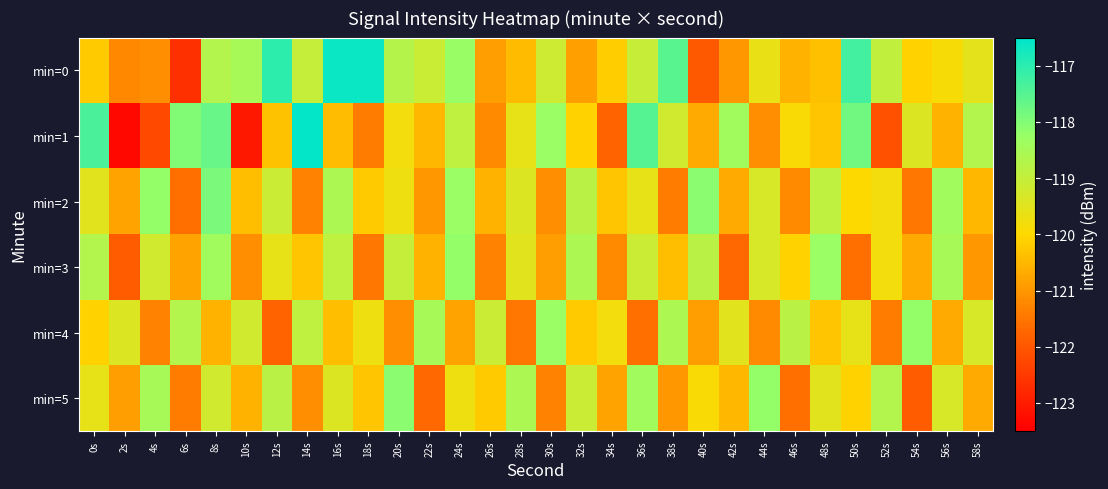

Reading left to right, transcribe all the data shown in this chart.

min=0: 0s=-120.2	2s=-121.2	4s=-121.1	6s=-122.7	8s=-118.7	10s=-118.5	12s=-117.0	14s=-119.0	16s=-116.6	18s=-116.6	20s=-118.7	22s=-119.1	24s=-118.3	26s=-120.9	28s=-120.5	30s=-119.1	32s=-120.9	34s=-120.2	36s=-119.0	38s=-117.5	40s=-122.0	42s=-121.0	44s=-119.6	46s=-120.6	48s=-120.4	50s=-117.3	52s=-118.9	54s=-120.1	56s=-119.9	58s=-119.5
min=1: 0s=-117.4	2s=-123.4	4s=-122.3	6s=-118.0	8s=-117.7	10s=-123.1	12s=-120.3	14s=-116.6	16s=-120.4	18s=-121.4	20s=-119.8	22s=-120.5	24s=-118.9	26s=-121.2	28s=-119.6	30s=-118.3	32s=-120.1	34s=-121.8	36s=-117.5	38s=-119.2	40s=-120.7	42s=-118.4	44s=-121.1	46s=-119.9	48s=-120.3	50s=-117.8	52s=-122.1	54s=-119.4	56s=-120.6	58s=-118.7
min=2: 0s=-119.5	2s=-120.8	4s=-118.2	6s=-121.6	8s=-117.9	10s=-120.4	12s=-119.1	14s=-121.3	16s=-118.6	18s=-120.2	20s=-119.7	22s=-121.0	24s=-118.3	26s=-120.6	28s=-119.4	30s=-121.1	32s=-118.8	34s=-120.3	36s=-119.6	38s=-121.4	40s=-118.1	42s=-120.7	44s=-119.3	46s=-121.2	48s=-118.9	50s=-120.0	52s=-119.8	54s=-121.5	56s=-118.4	58s=-120.5
min=3: 0s=-118.7	2s=-121.9	4s=-119.2	6s=-120.8	8s=-118.4	10s=-121.1	12s=-119.6	14s=-120.3	16s=-118.9	18s=-121.5	20s=-119.0	22s=-120.6	24s=-118.2	26s=-121.3	28s=-119.5	30s=-120.9	32s=-118.6	34s=-121.2	36s=-119.1	38s=-120.4	40s=-118.8	42s=-121.7	44s=-119.3	46s=-120.1	48s=-118.3	50s=-121.6	52s=-119.8	54s=-120.7	56s=-118.5	58s=-121.0
min=4: 0s=-120.1	2s=-119.4	4s=-121.3	6s=-118.7	8s=-120.6	10s=-119.2	12s=-121.8	14s=-118.9	16s=-120.4	18s=-119.7	20s=-121.1	22s=-118.5	24s=-120.8	26s=-119.1	28s=-121.5	30s=-118.3	32s=-120.2	34s=-119.8	36s=-121.6	38s=-118.6	40s=-120.9	42s=-119.5	44s=-121.2	46s=-118.8	48s=-120.3	50s=-119.6	52s=-121.4	54s=-118.2	56s=-120.7	58s=-119.3
min=5: 0s=-119.6	2s=-120.9	4s=-118.5	6s=-121.4	8s=-119.2	10s=-120.6	12s=-118.8	14s=-121.1	16s=-119.4	18s=-120.3	20s=-118.1	22s=-121.7	24s=-119.7	26s=-120.2	28s=-118.6	30s=-121.3	32s=-119.1	34s=-120.8	36s=-118.4	38s=-121.0	40s=-119.9	42s=-120.5	44s=-118.2	46s=-121.6	48s=-119.5	50s=-120.1	52s=-118.7	54s=-121.9	56s=-119.3	58s=-120.7